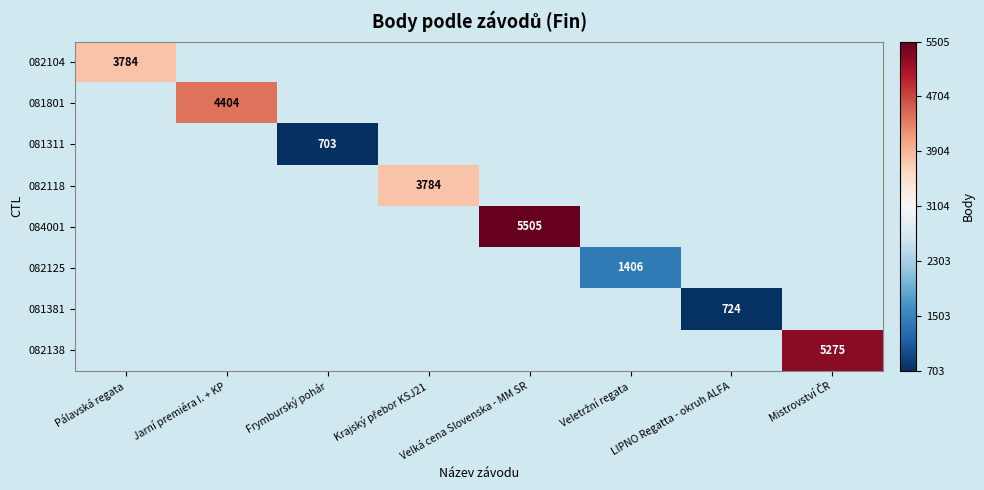

At which label does 081801 reach its peak?

Pálavská regata